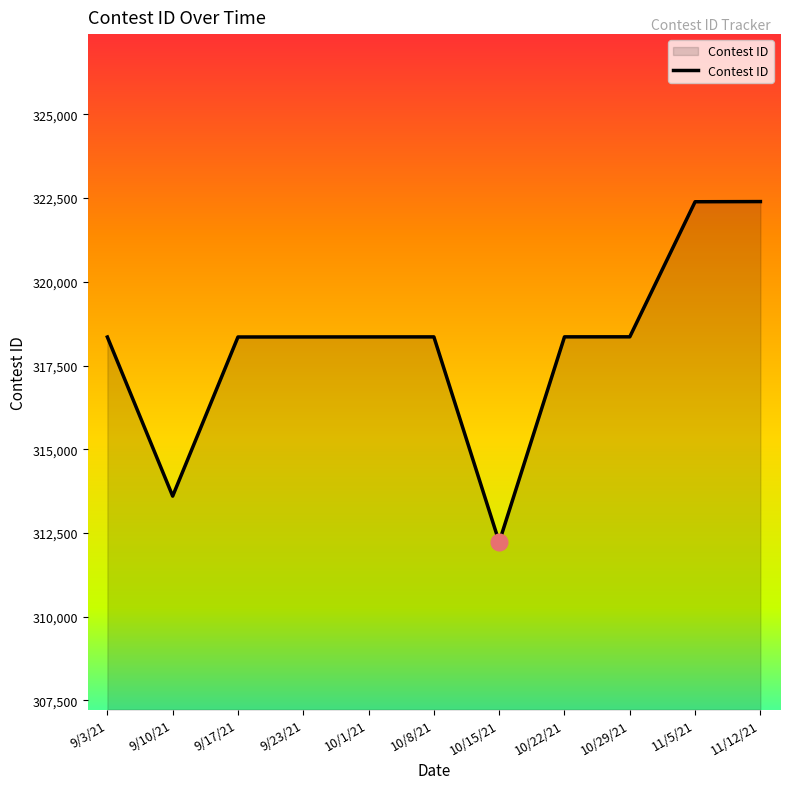

What is the ratio of the value at 10/15/21 to the value at 9/23/21?

1.0